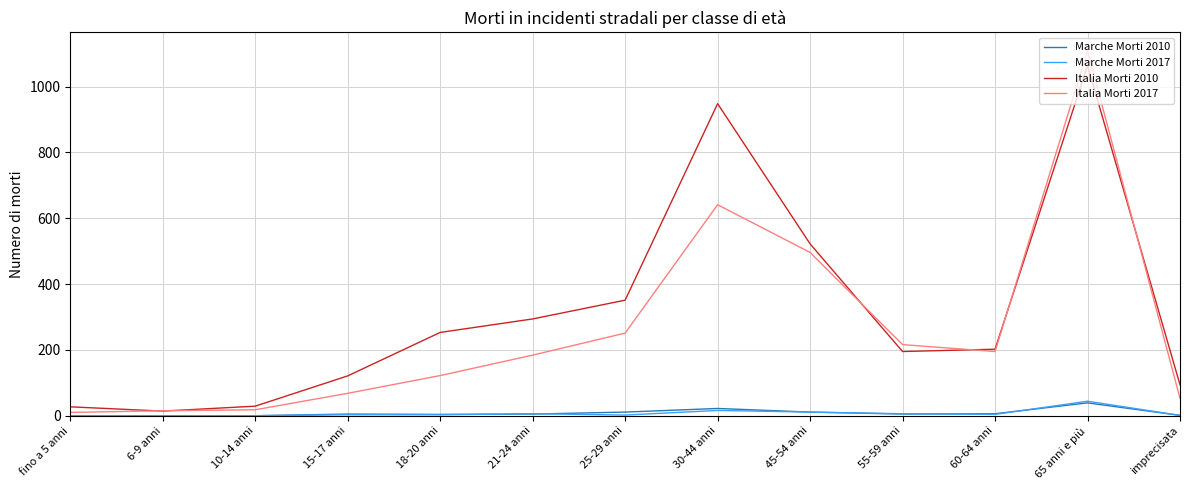

What are all the series names shown in the legend?

Marche Morti 2010, Marche Morti 2017, Italia Morti 2010, Italia Morti 2017